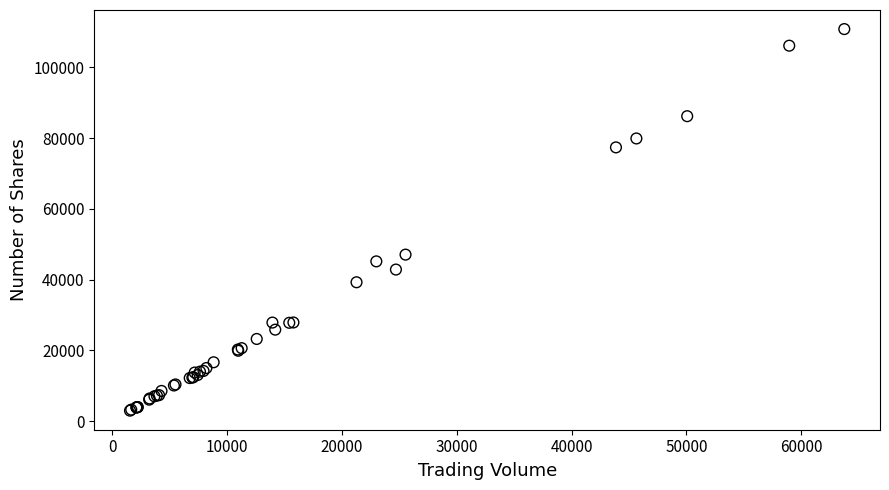

What Y value in the scatter plot is closest to 56878?

47049